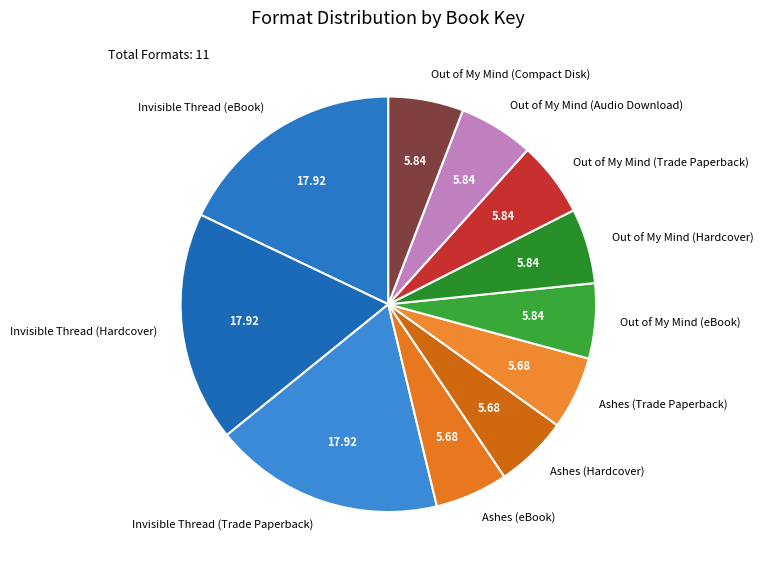

Is the sum of Ashes (Trade Paperback) and Ashes (Hardcover) greater than half?

No